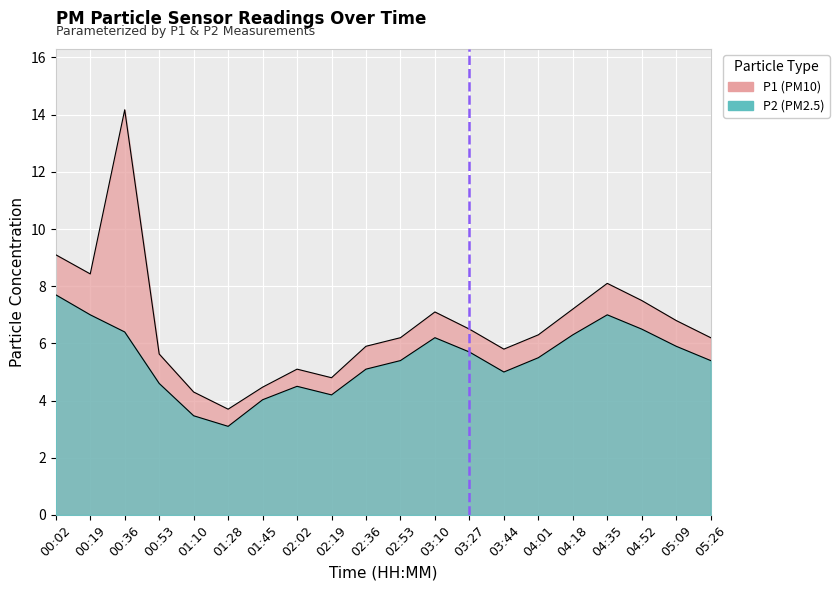

Reading left to right, what are all the values shown in this chart?

P1: 00:02=9.1	00:19=8.4	00:36=14.2	00:53=5.6	01:10=4.3	01:28=3.7	01:45=4.5	02:02=5.1	02:19=4.8	02:36=5.9	02:53=6.2	03:10=7.1	03:27=6.5	03:44=5.8	04:01=6.3	04:18=7.2	04:35=8.1	04:52=7.5	05:09=6.8	05:26=6.2
P2: 00:02=7.7	00:19=7.0	00:36=6.4	00:53=4.6	01:10=3.5	01:28=3.1	01:45=4.0	02:02=4.5	02:19=4.2	02:36=5.1	02:53=5.4	03:10=6.2	03:27=5.7	03:44=5.0	04:01=5.5	04:18=6.3	04:35=7.0	04:52=6.5	05:09=5.9	05:26=5.4